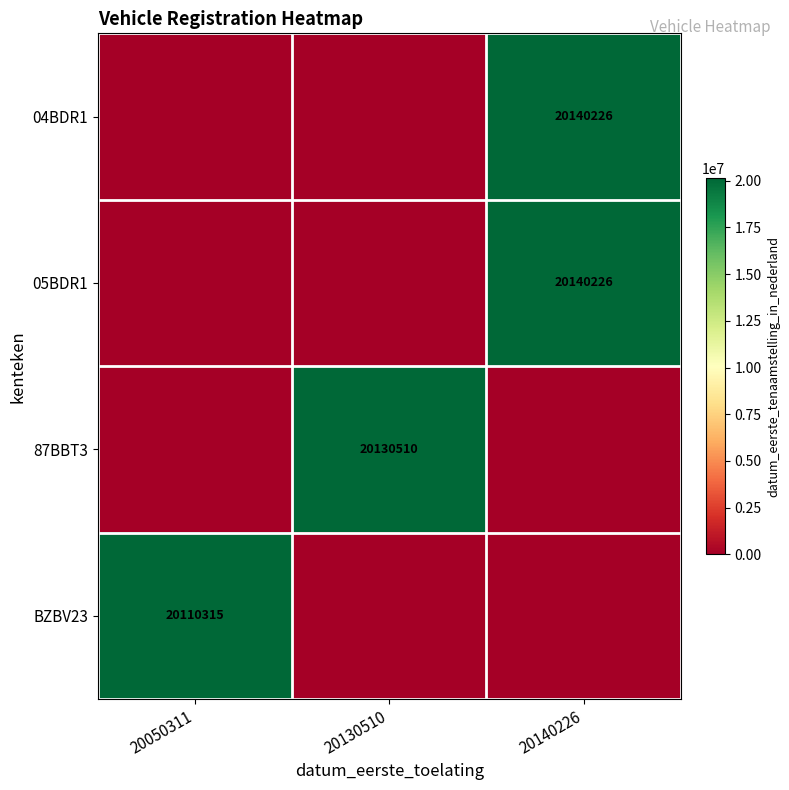

The 05BDR1 series shows 11710645 at 20140226. True or false?

False